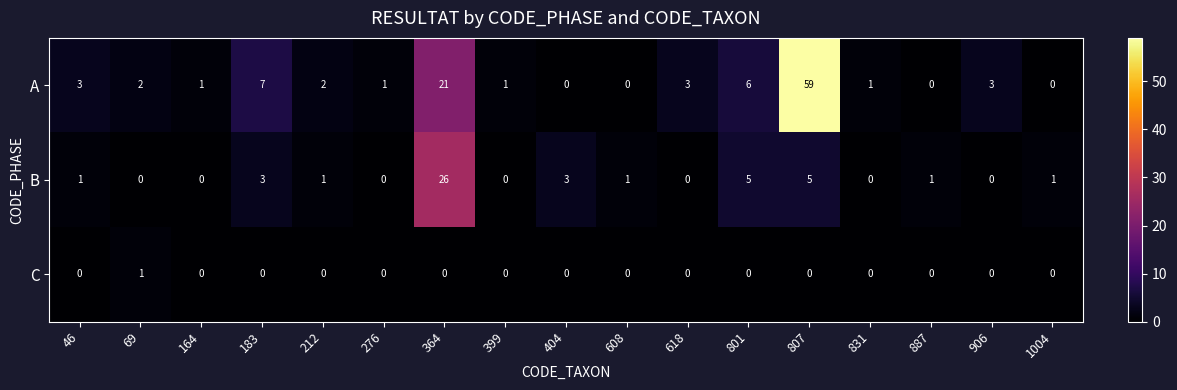

True or false: C has a value of 0 at 183.

True